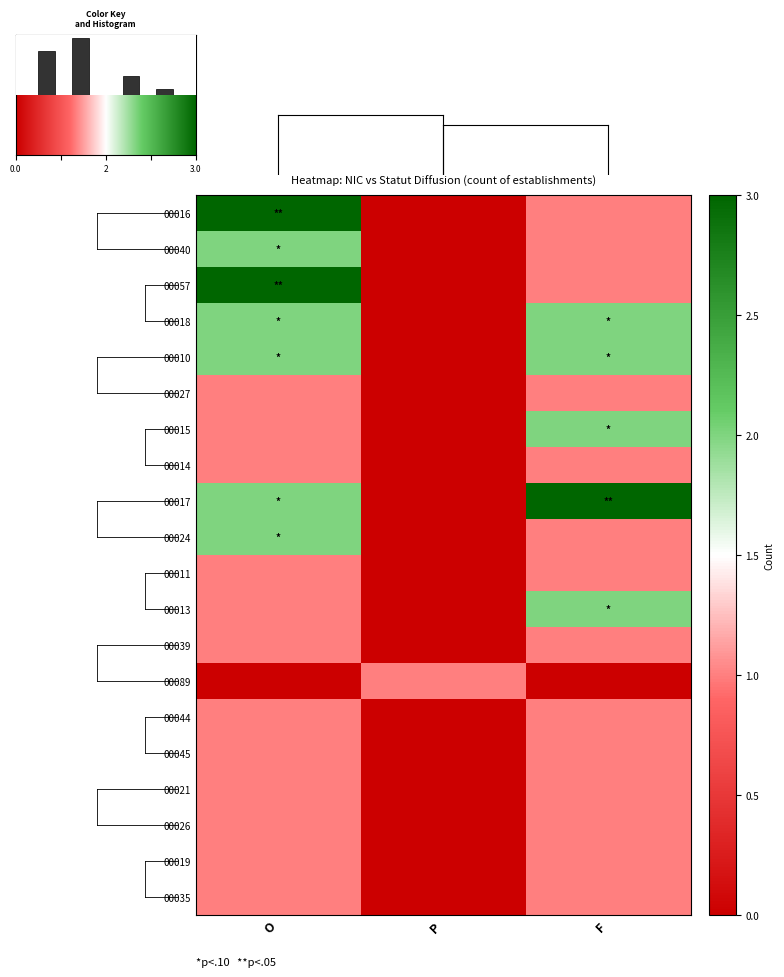

Which has a higher value, P or O?

O